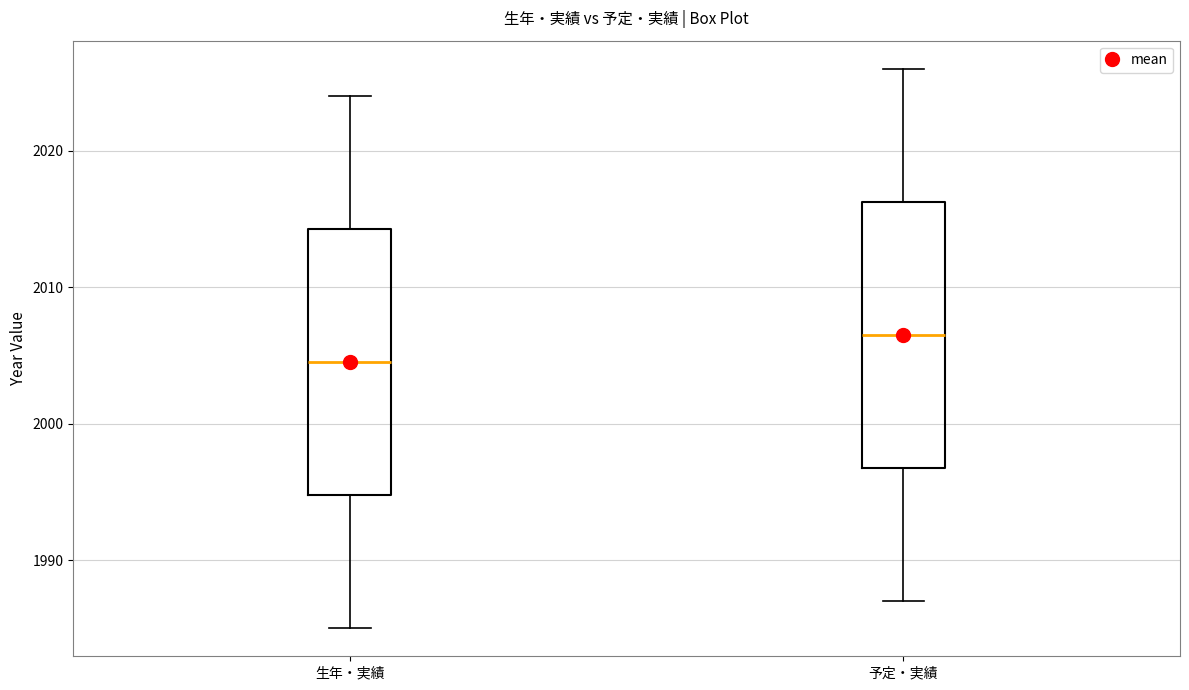

Which box's median line is the highest?

予定・実績